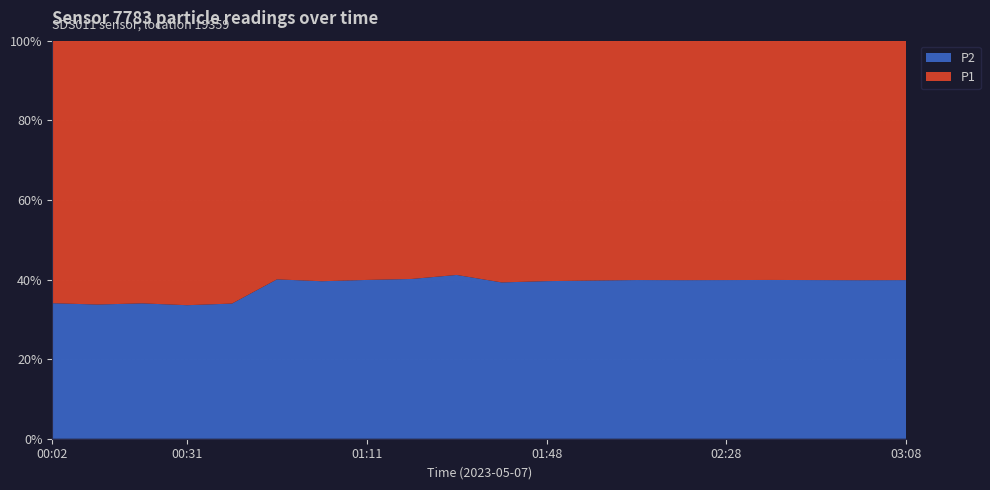

What is the maximum value for P2?

41.1